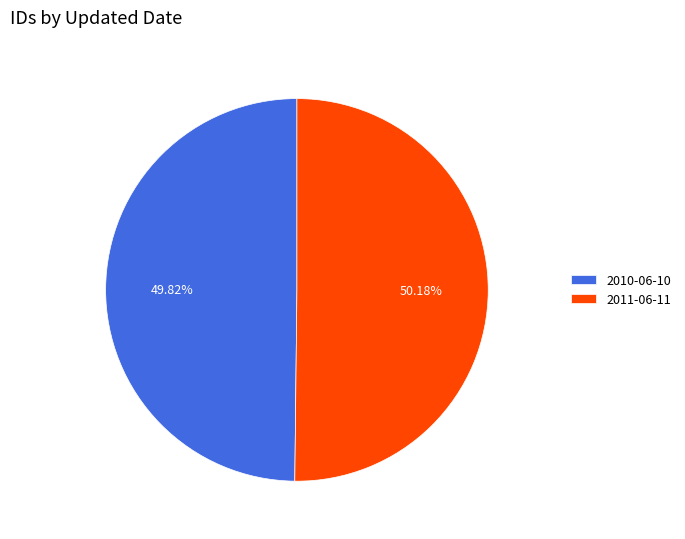

Does any single category account for the majority?

Yes